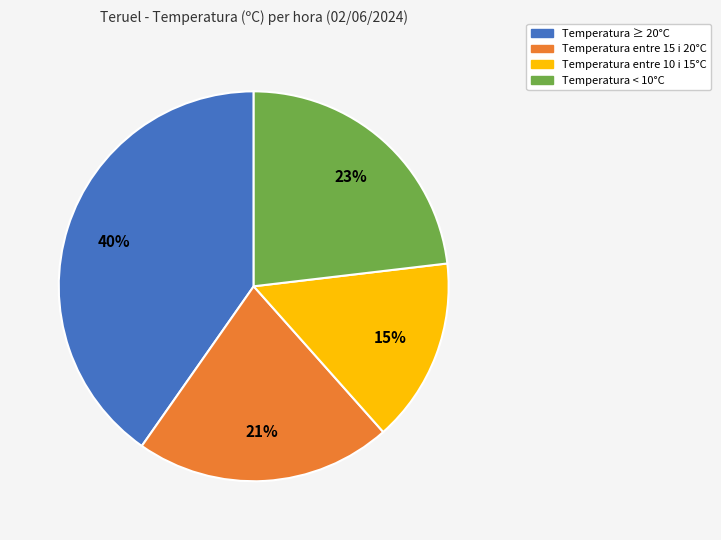

To the nearest percent, what is the average slice percentage?

25%